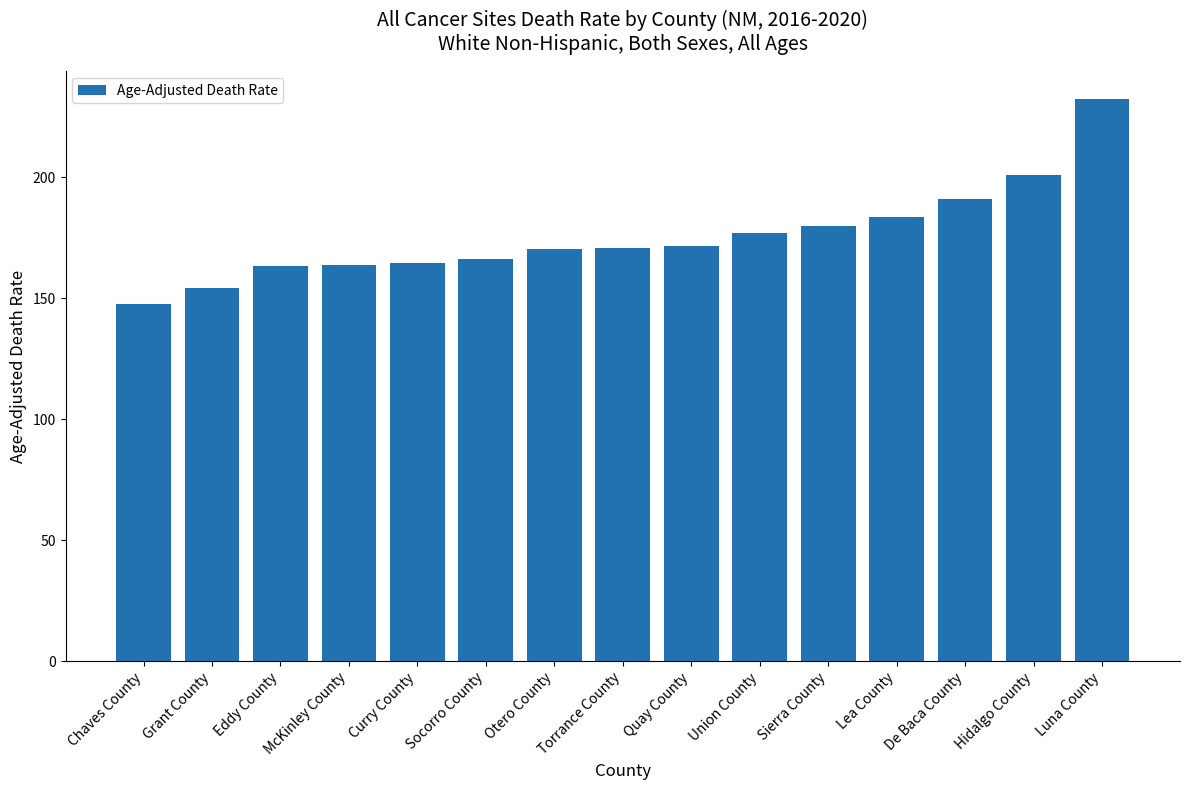

What is the average value?

175.8